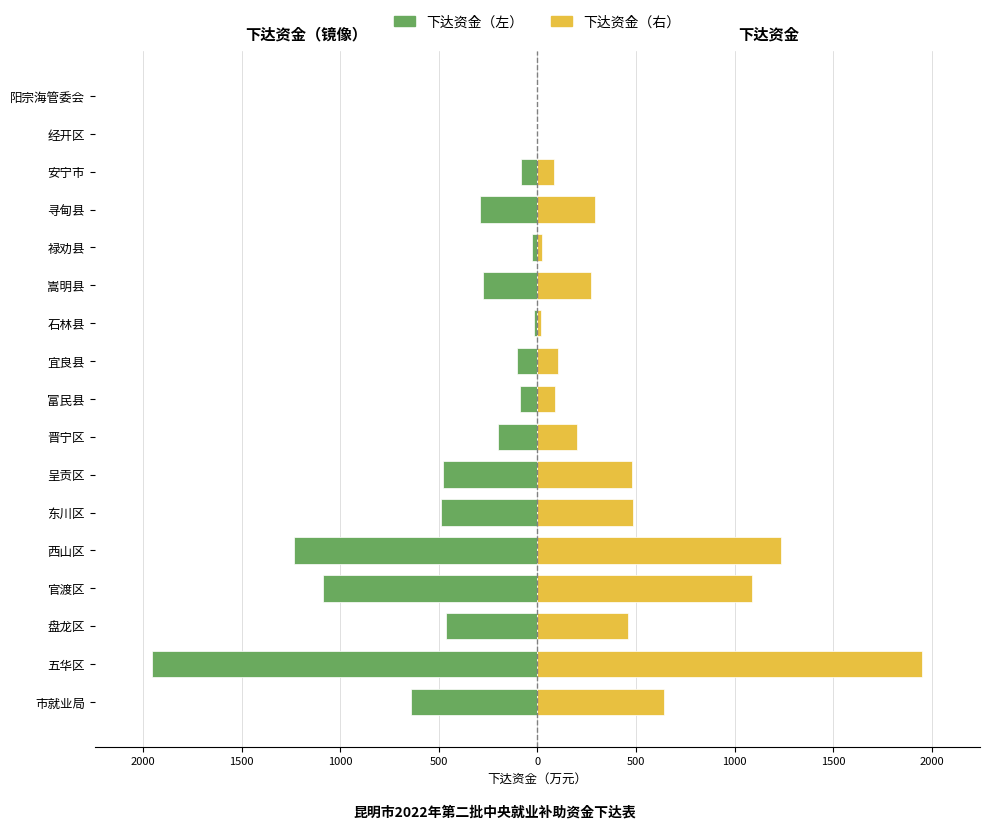

What is the smallest value displayed?

-1952